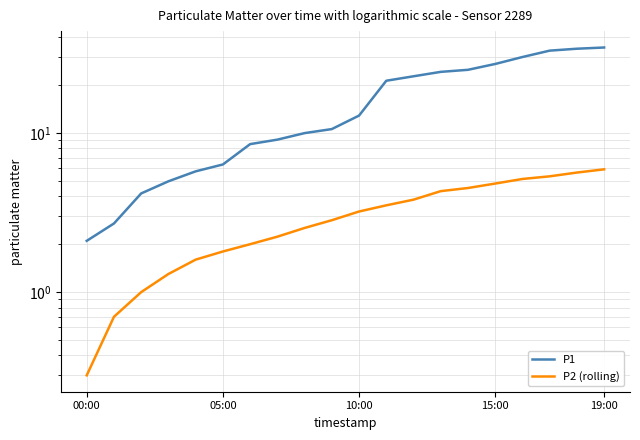

The value of P2 (rolling) at 17 is 2.7. True or false?

False